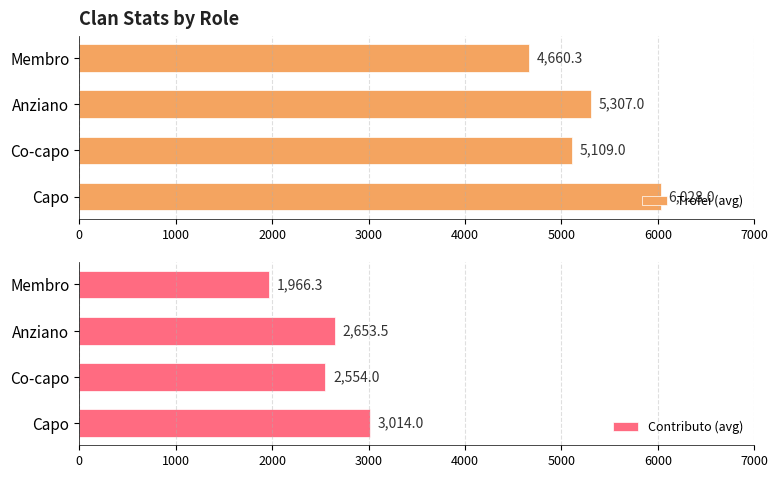

The Trofei (avg) series shows 6028.0 at Capo. True or false?

True